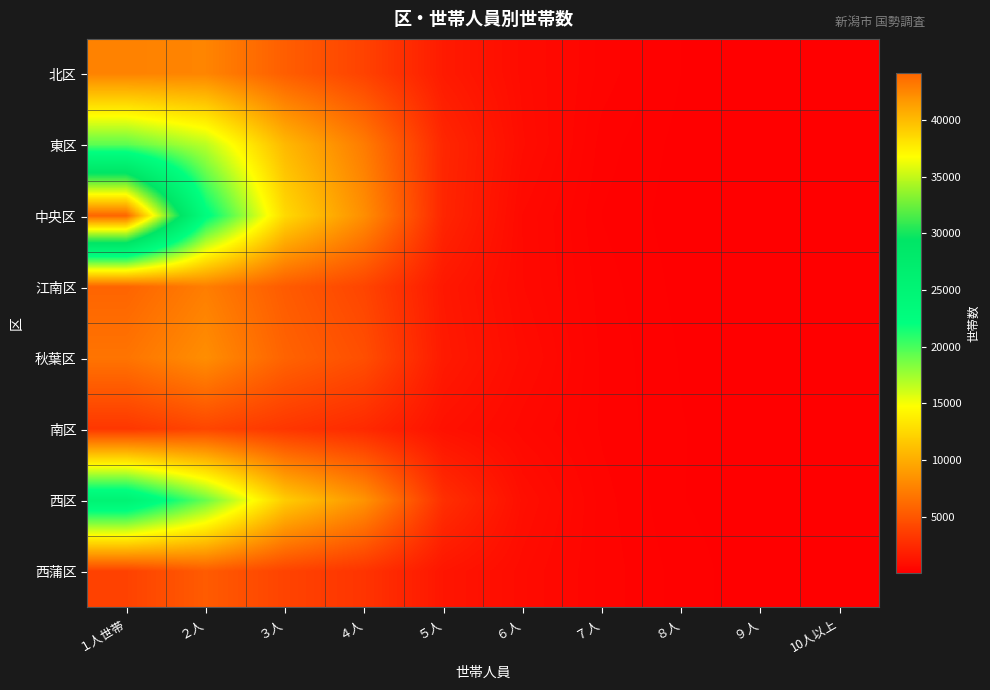

At which category is the sum across all series the highest?

１人世帯